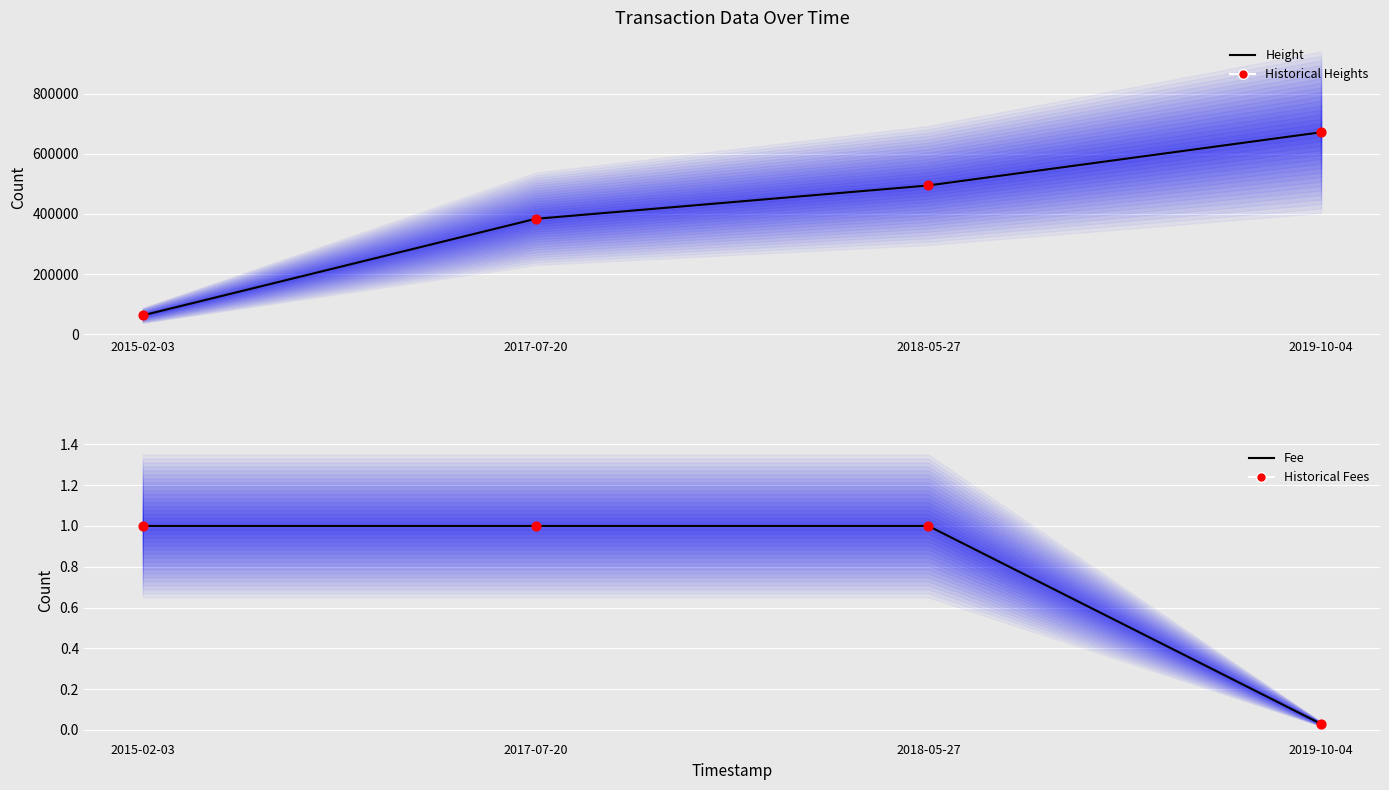

What is the total value across all series at 2017-07-20?

383862.0